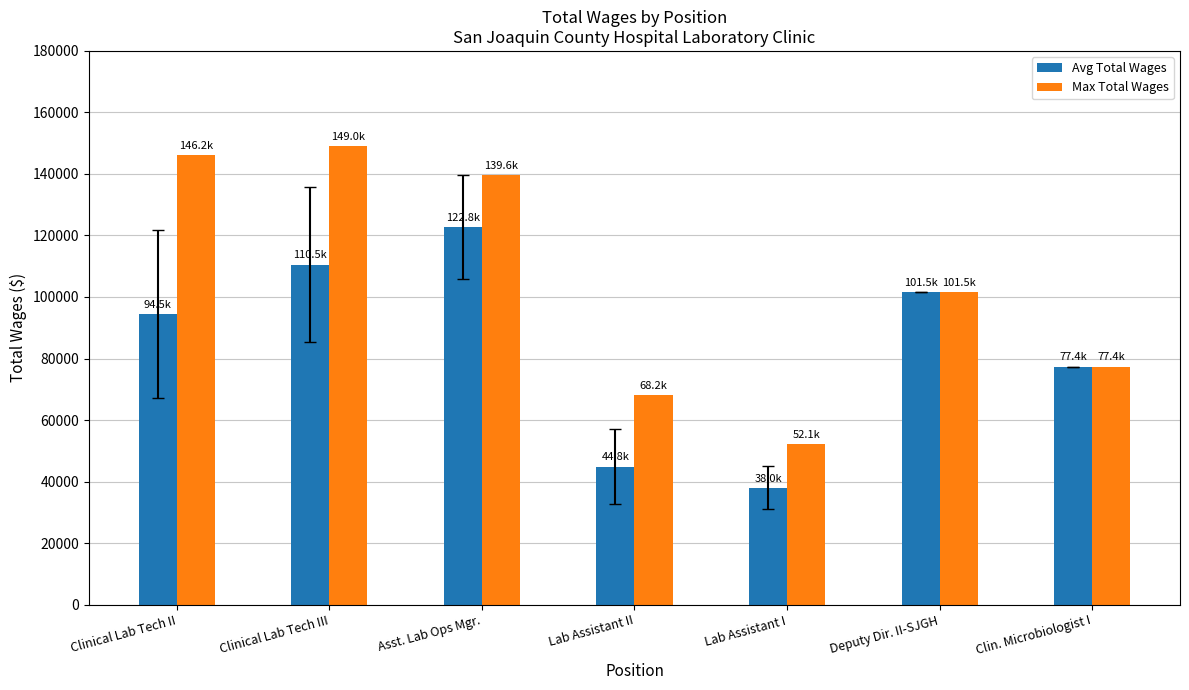

What is the spread (max minus min) of values at Clinical Lab Tech II?

51729.9